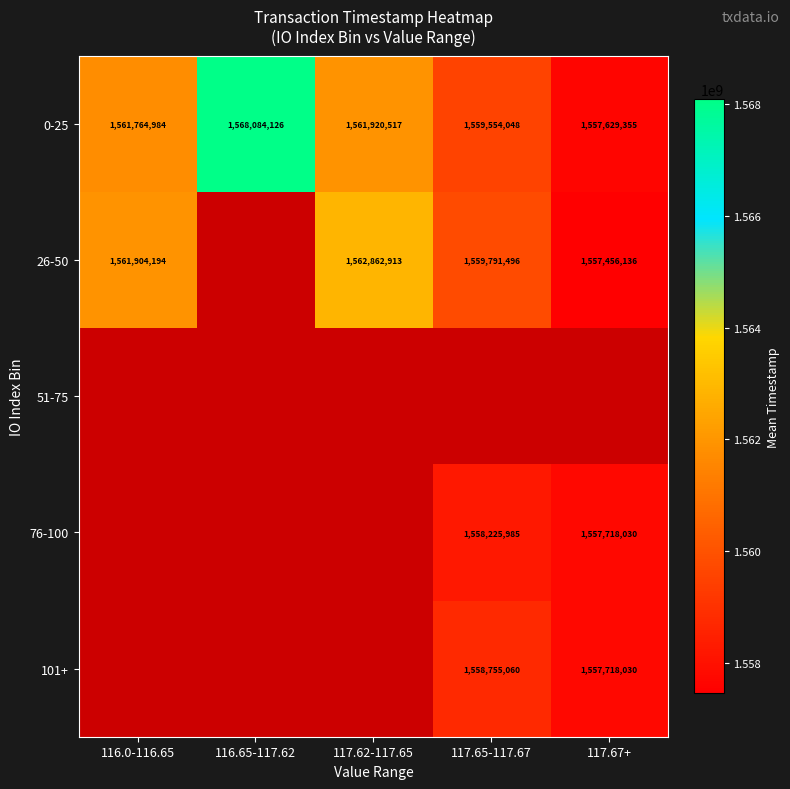

The 0-25 series shows 2464219759 at 116.0-116.65. True or false?

False